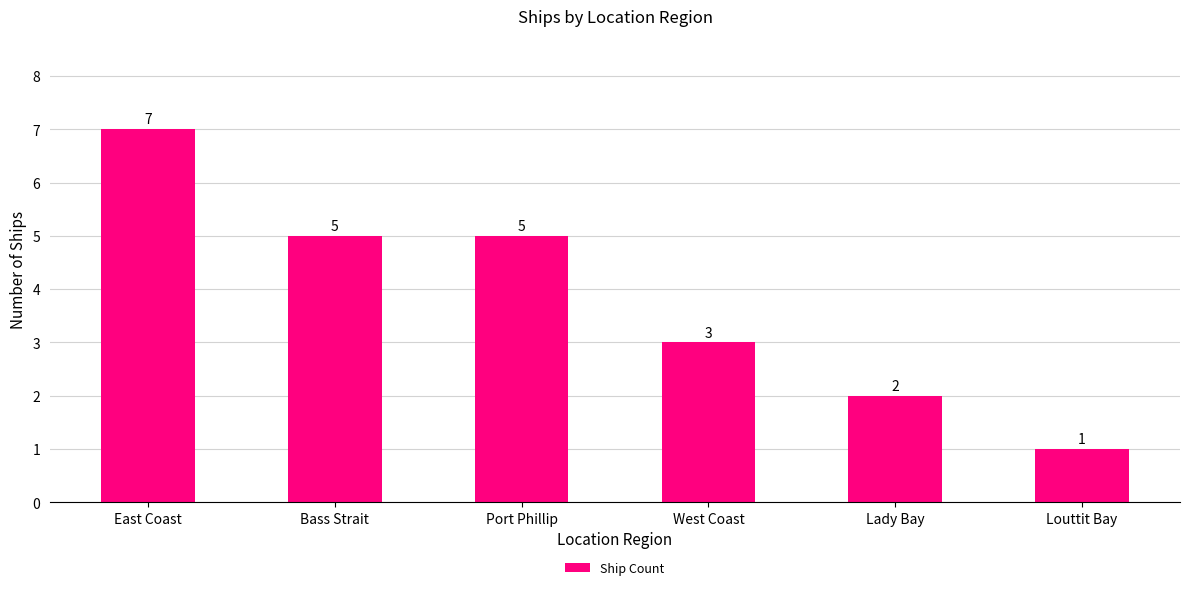

What is the greatest value displayed?

7